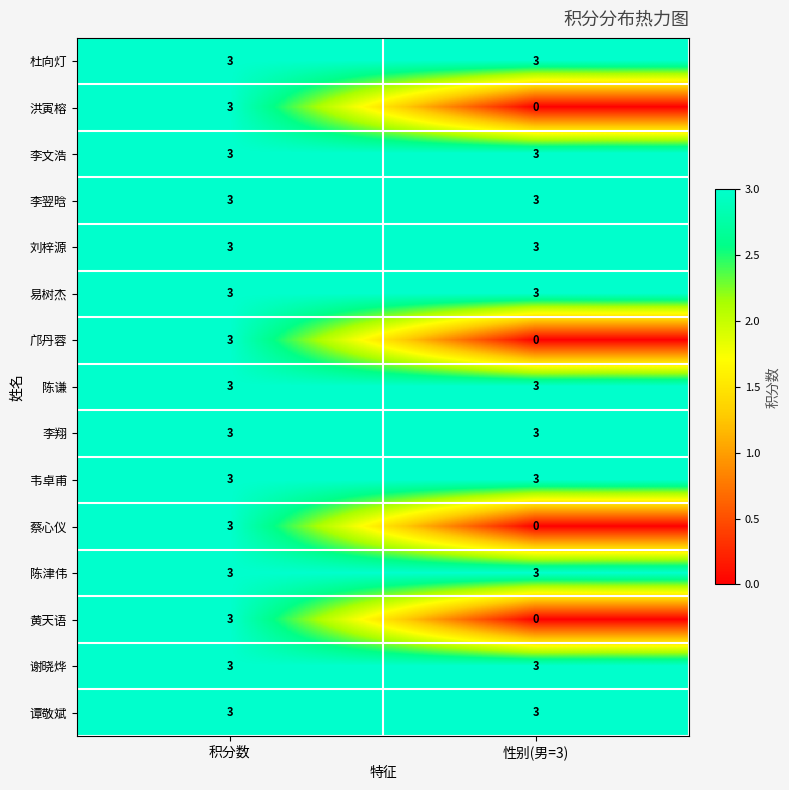

The value of 李文浩 at 性别(男=3) is 1. True or false?

False